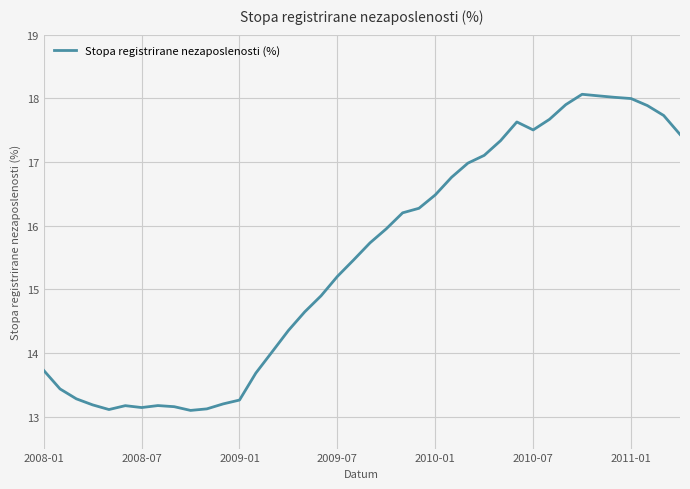

What is the greatest value displayed?

18.1